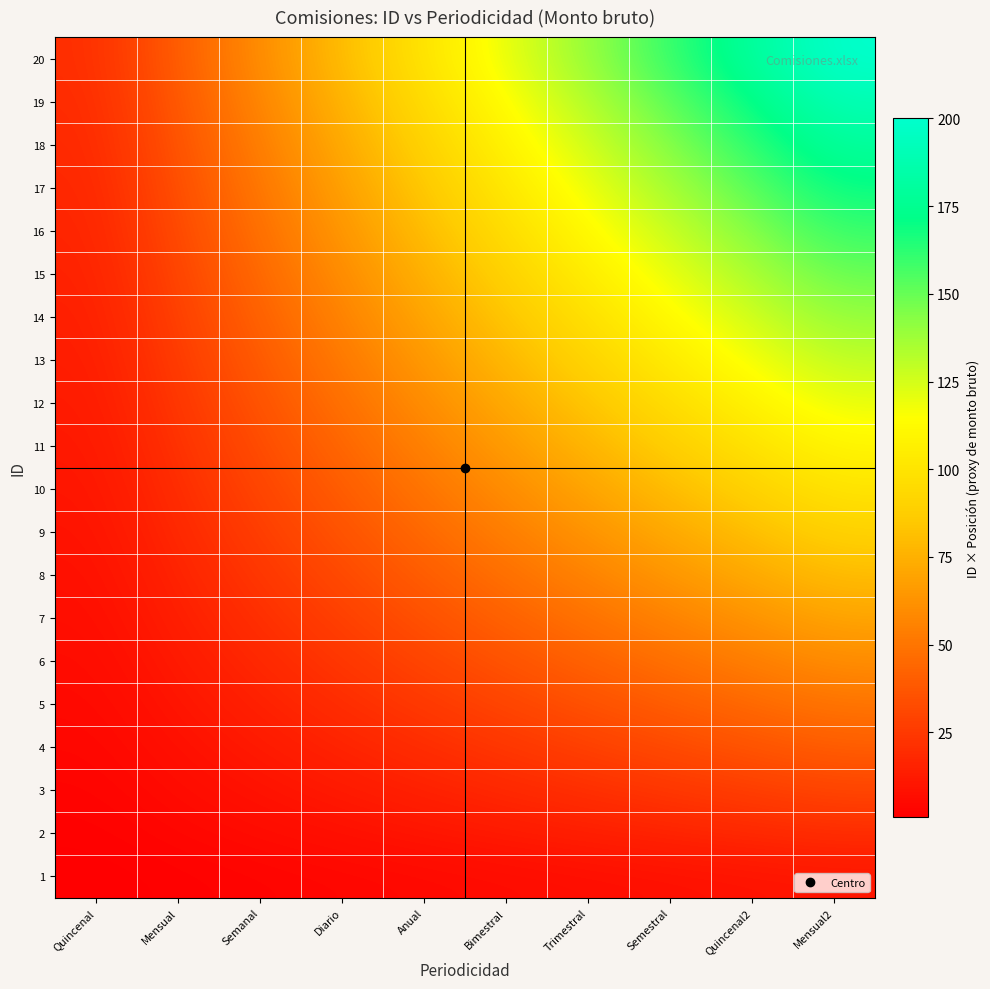

Count the number of categories in the chart.

10